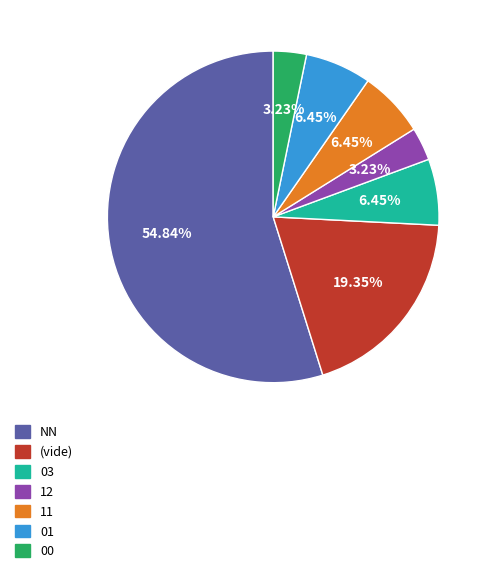

Is there any slice that represents more than half of the pie?

Yes